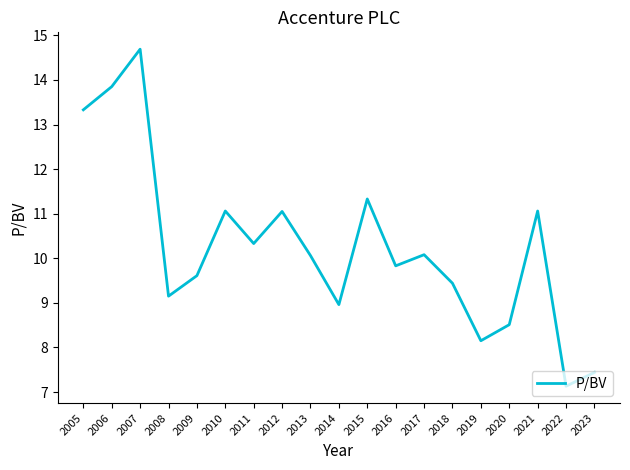

Read the value at 2015.

11.3